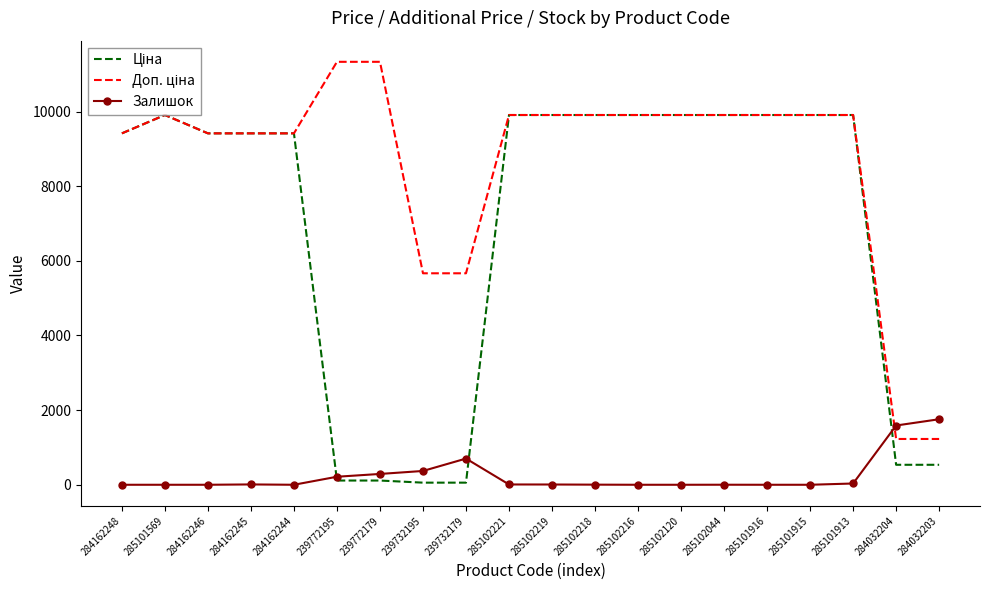

What position from the left is 284162244?

5